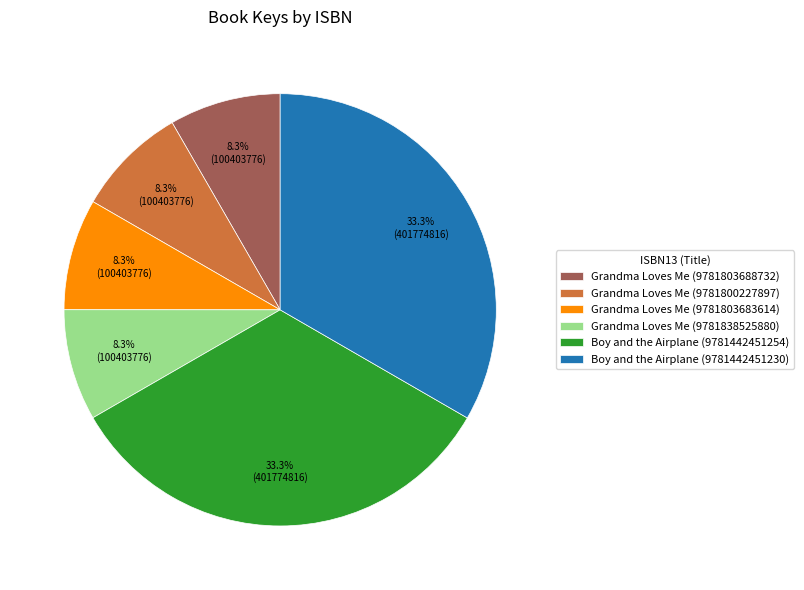

Does Grandma Loves Me (9781803683614) represent more than half of the total?

No